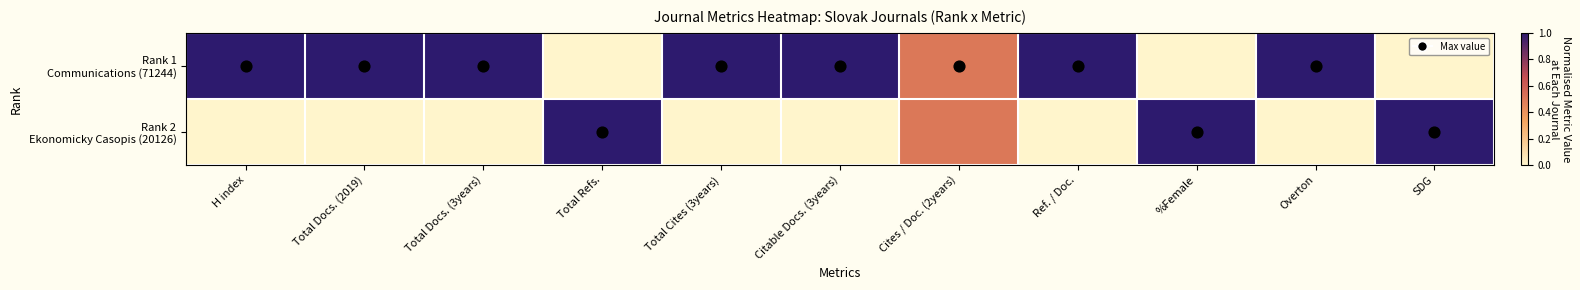

What is the spread (max minus min) of values at H index?

1.0